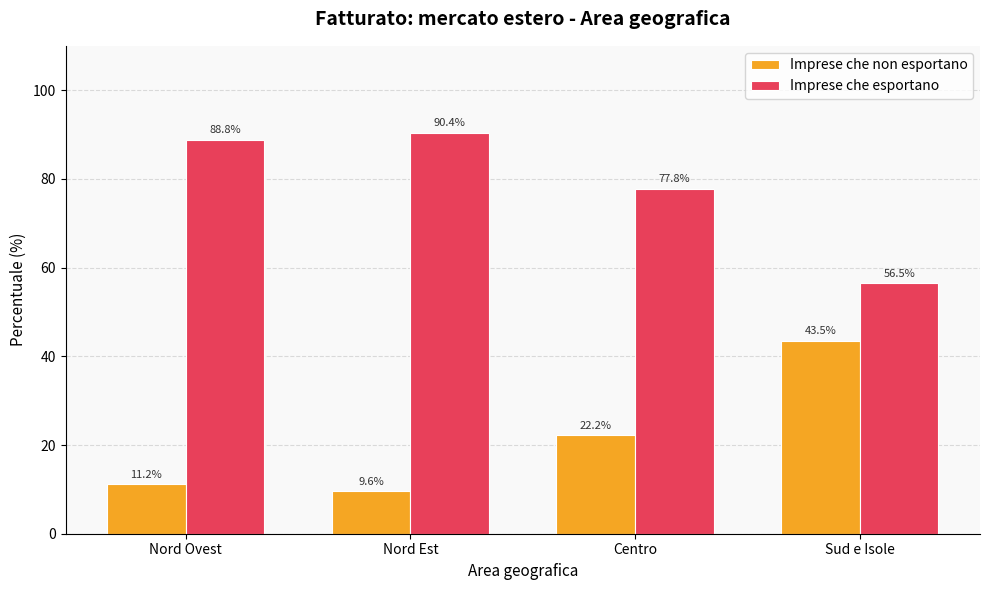

What is the label of the 1st bar from the right?

Sud e Isole